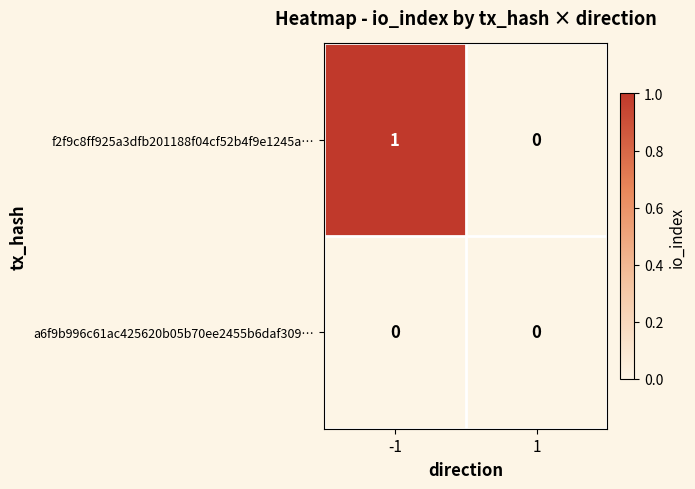

Which series has the widest spread of values?

f2f9c8ff925a3dfb201188f04cf52b4f9e1245a…